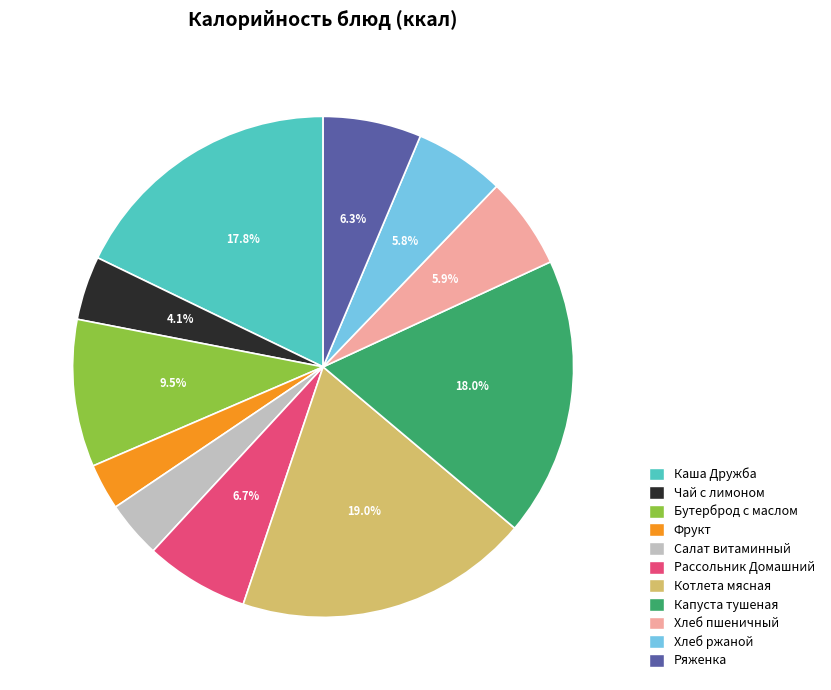

Approximately how many times larger is the value at Хлеб пшеничный compared to Салат витаминный?

1.6